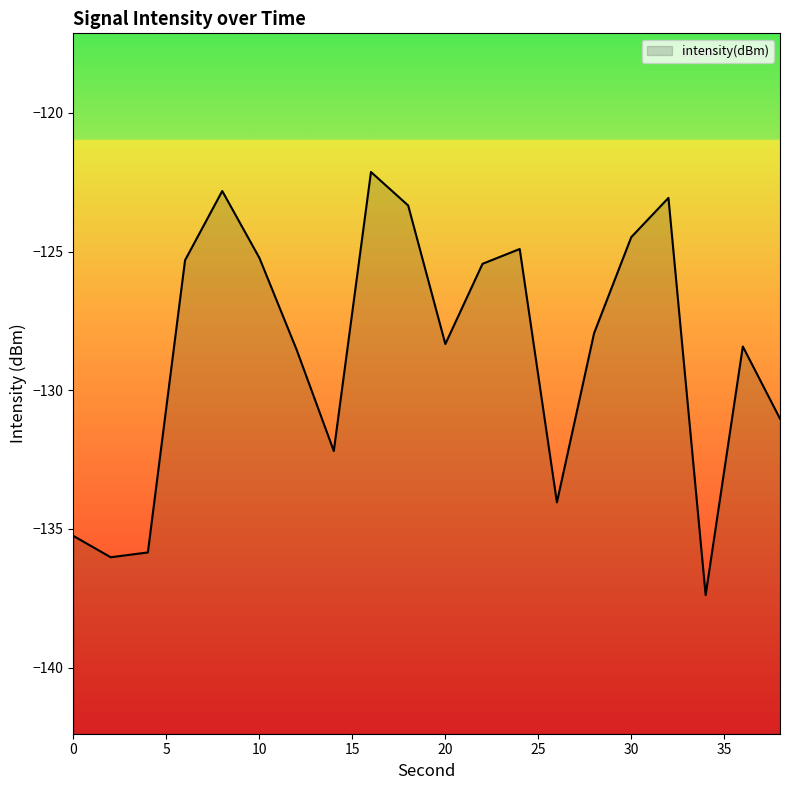

What is the value of the 11th point from the left?

-128.3